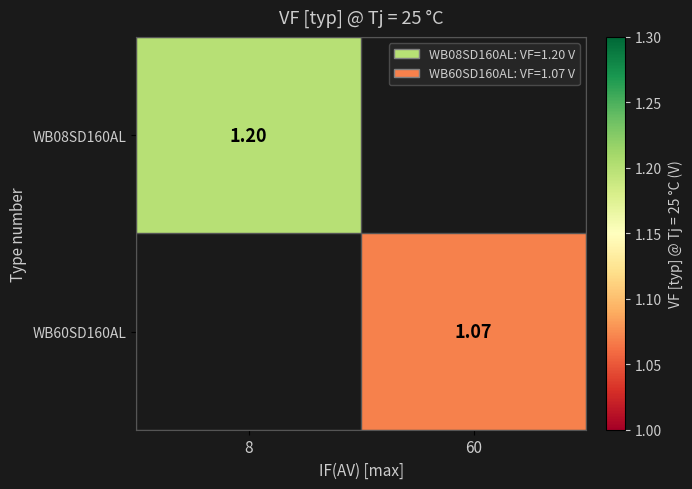

Is the value of WB08SD160AL at 8 greater than the value of WB60SD160AL at 60?

Yes